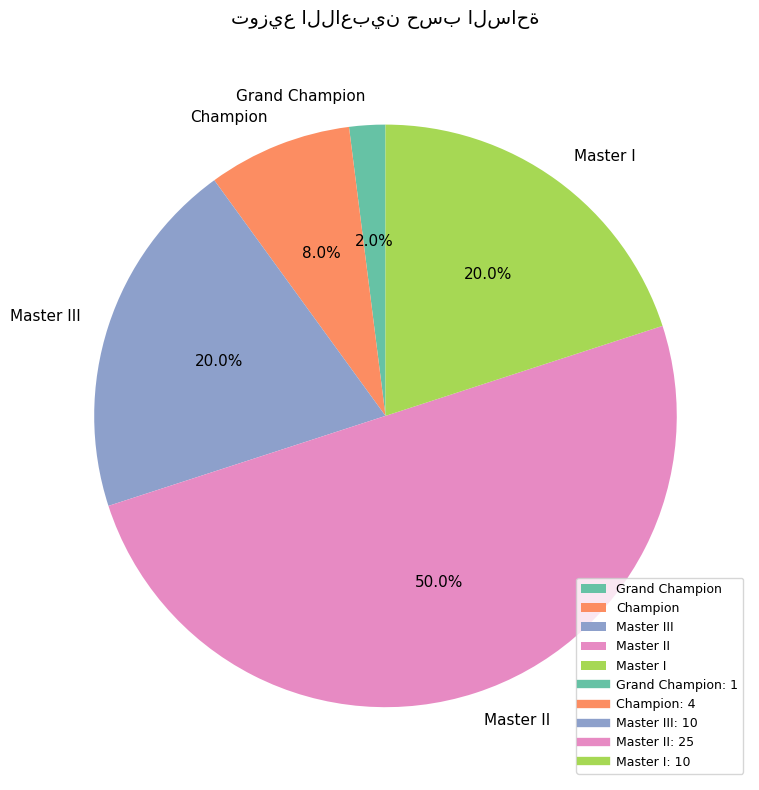

True or false: Master III accounts for 26% of the total.

False